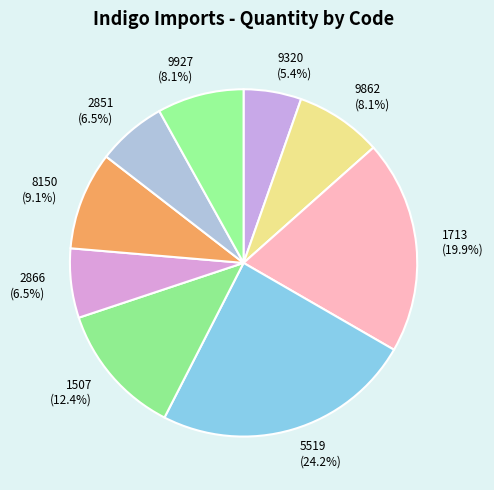

Which slice is the smallest?

9320